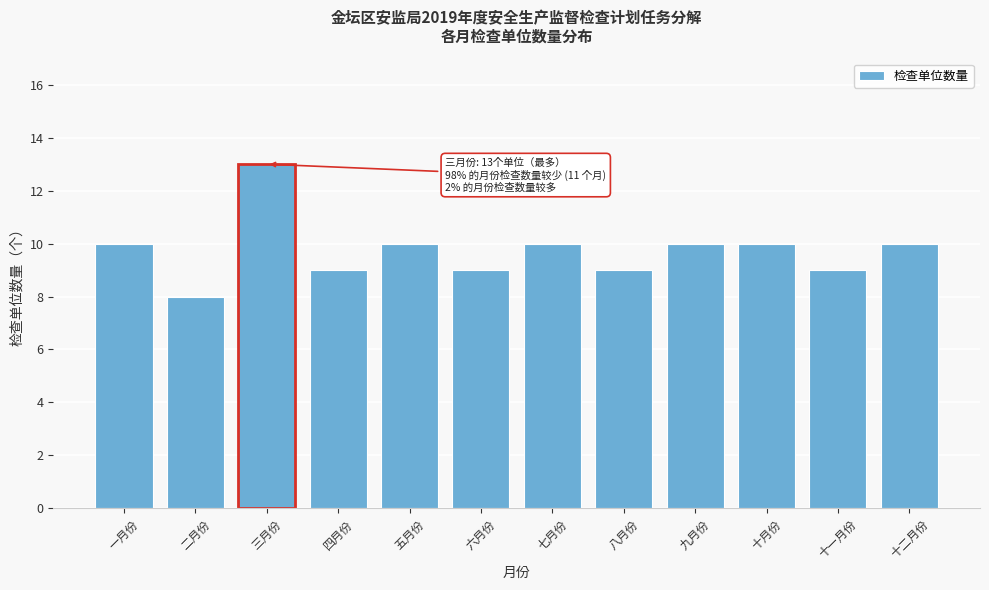

Reading left to right, list all the values displayed in this chart.

10	8	13	9	10	9	10	9	10	10	9	10